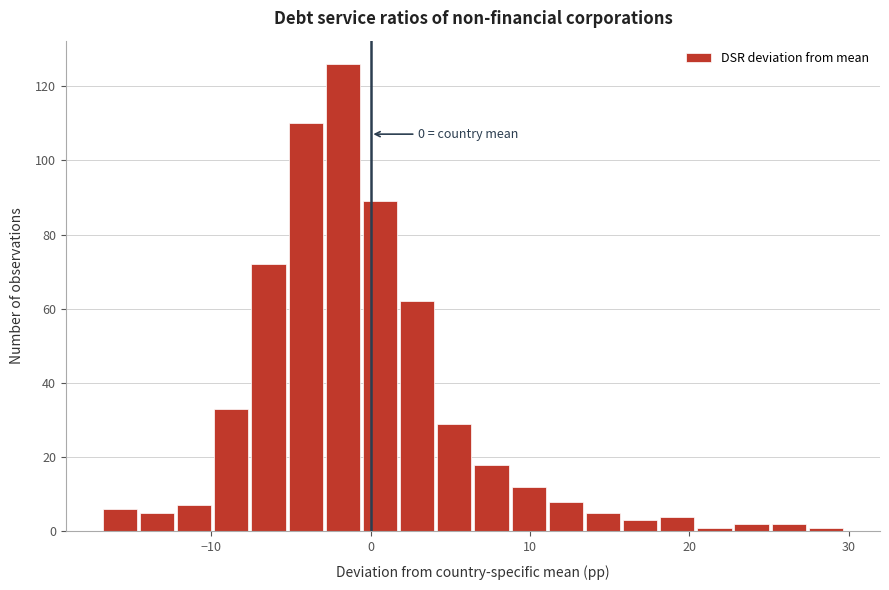

Read against the x-axis, roughly where is the centre of the tallest bar?

-2